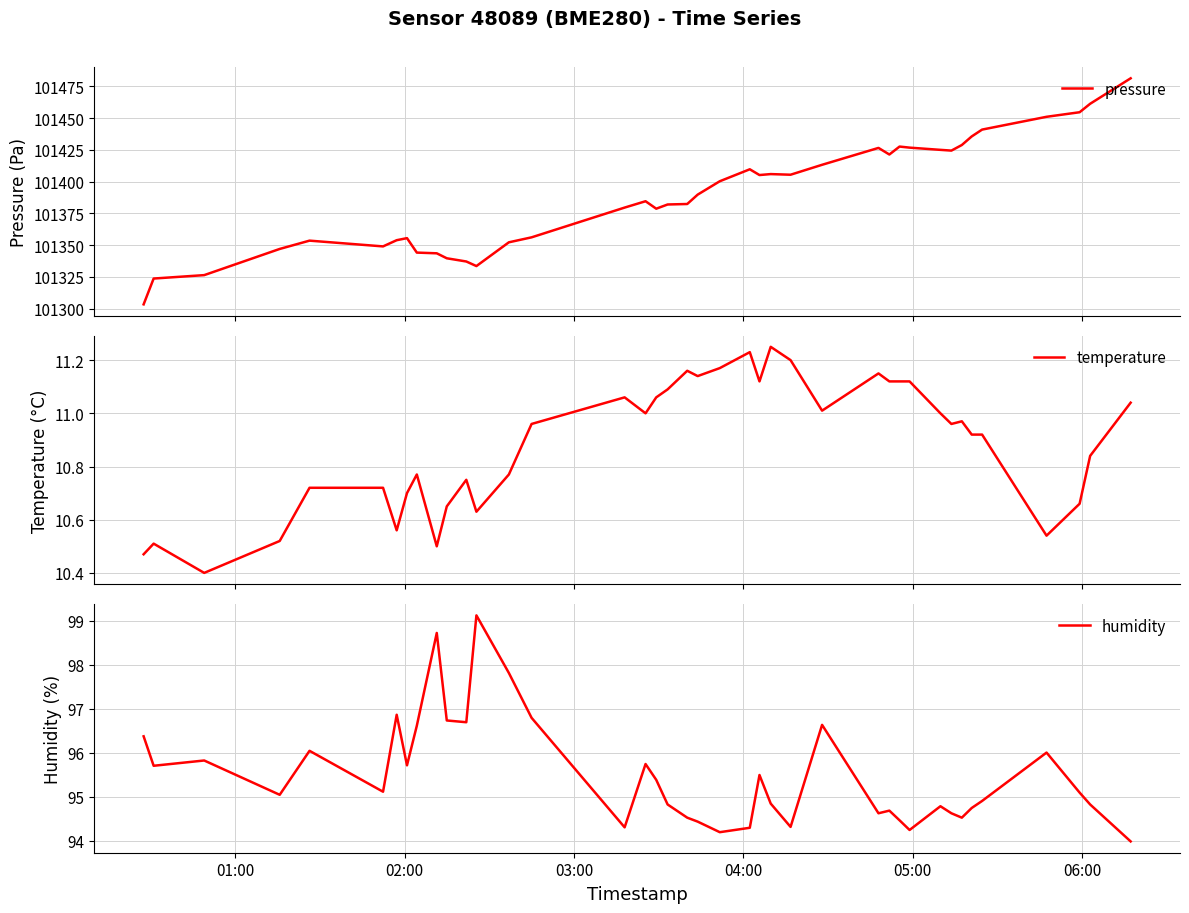

How many data points in pressure are less than 101389?

20